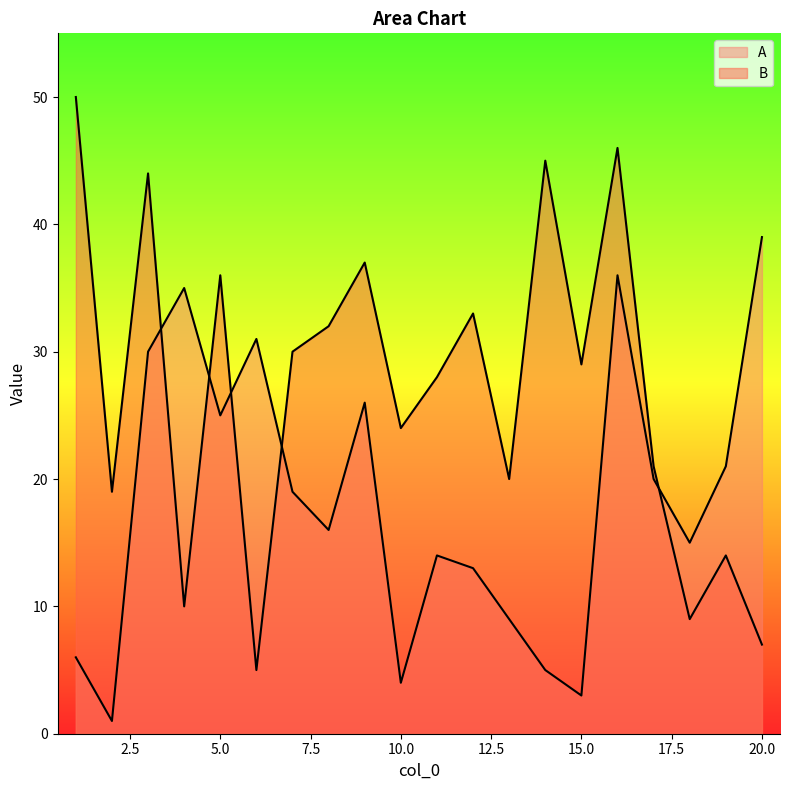

Rank the series by their average value, from highest to lowest.

B, A